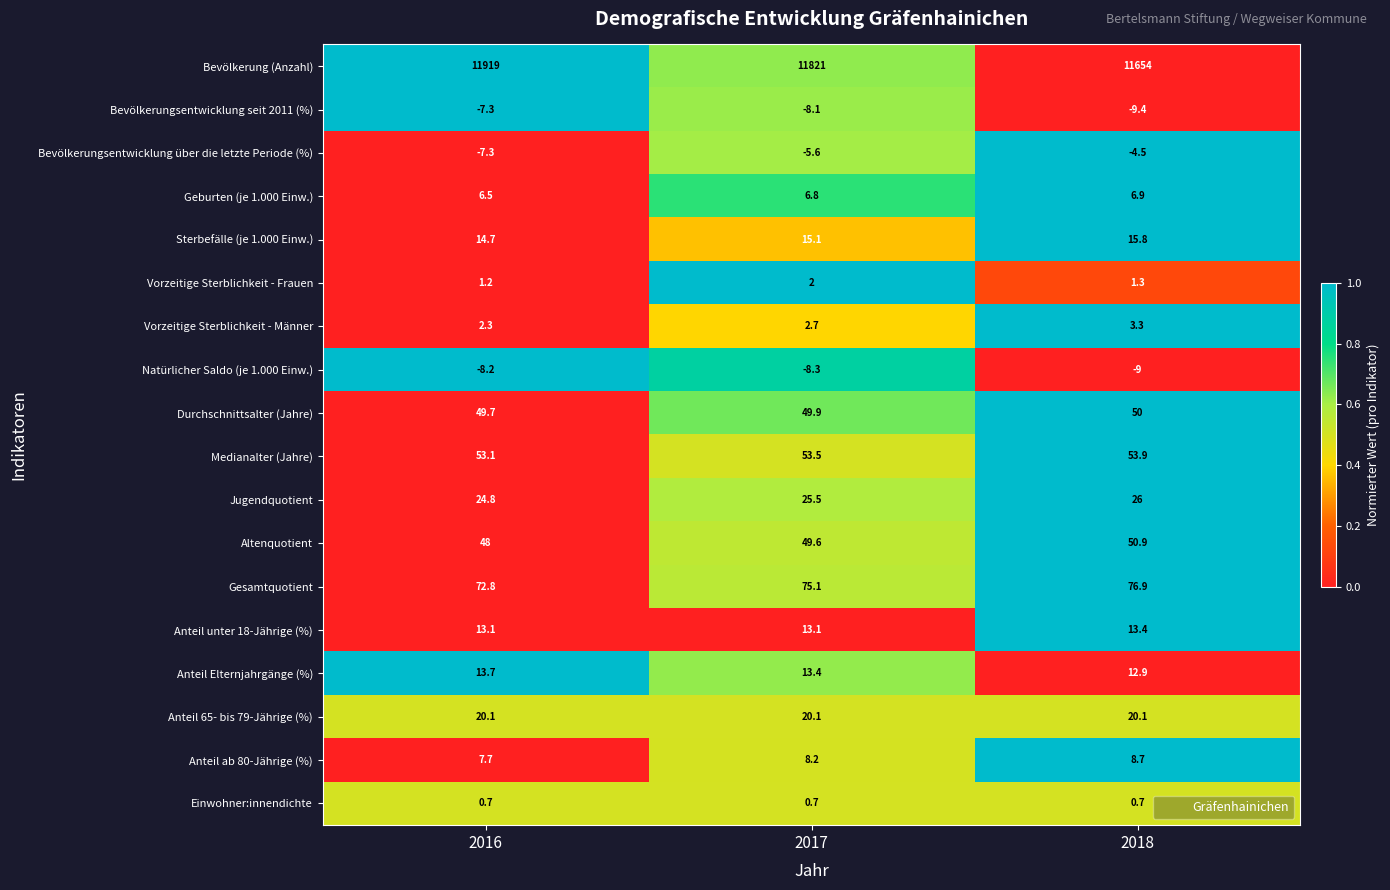

What is the difference between the highest and lowest values at 2016?

11927.2